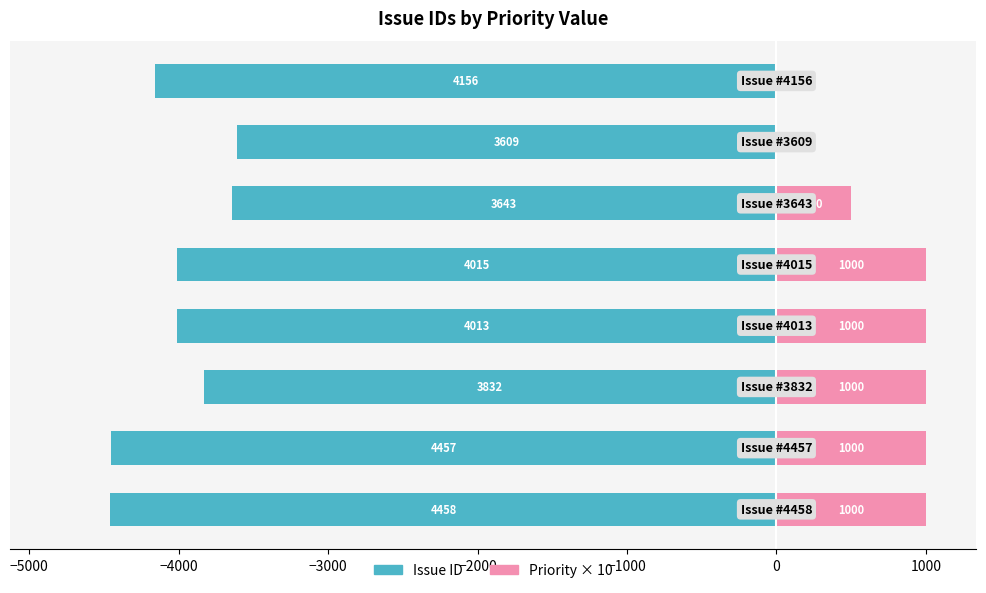

What is the minimum value shown in the chart?

-4458